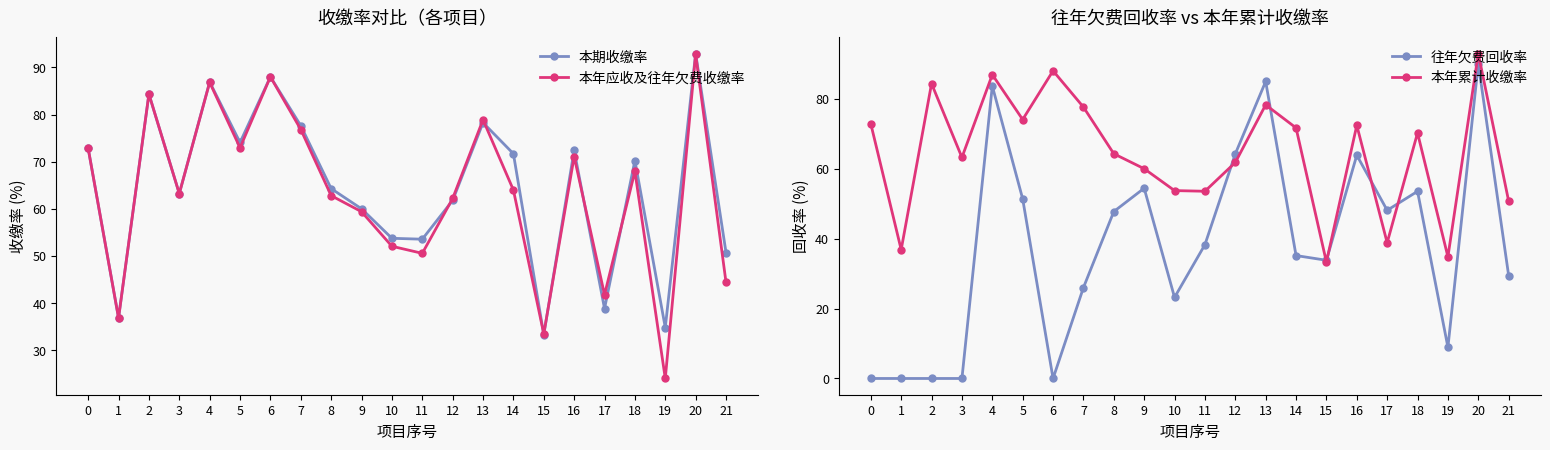

What is the average value of the 本期收缴率 series?

64.6